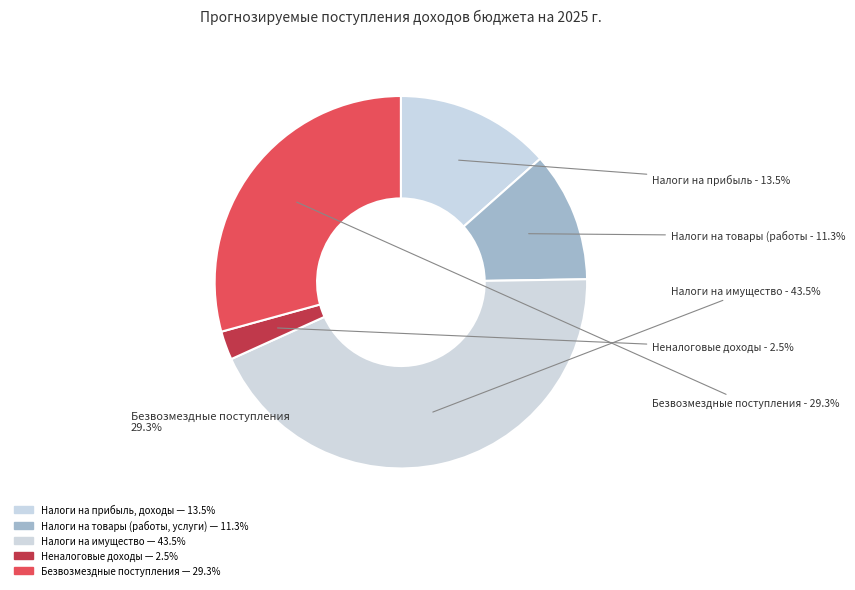

How many slices are in this pie chart?

5